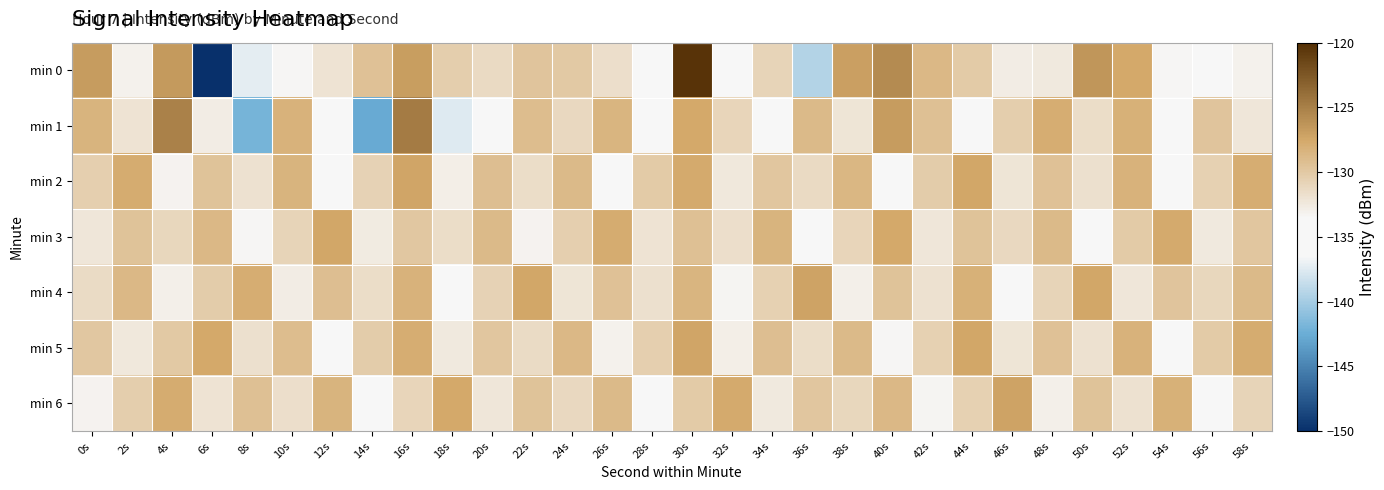

Rank the series by their maximum value, from lowest to highest.

min 3, min 2, min 5, min 4, min 6, min 1, min 0